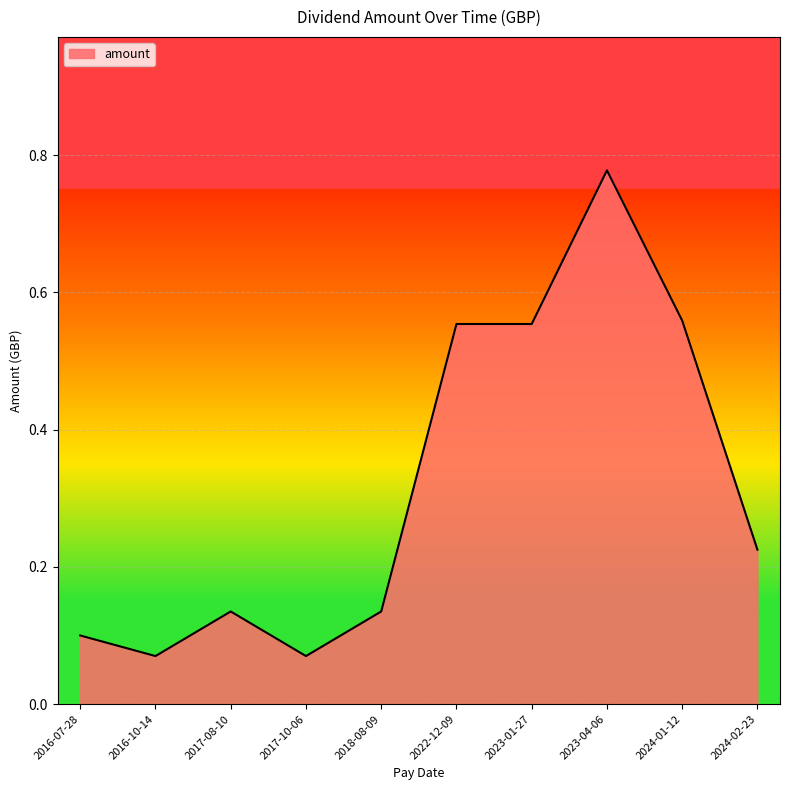

Does the chart display data point markers on the line(s)?

No